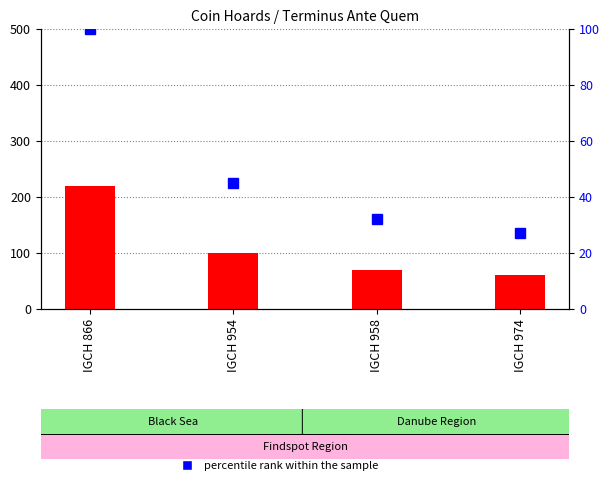

At IGCH 974, list the series in order from largest to smallest.

count, percentile rank within the sample